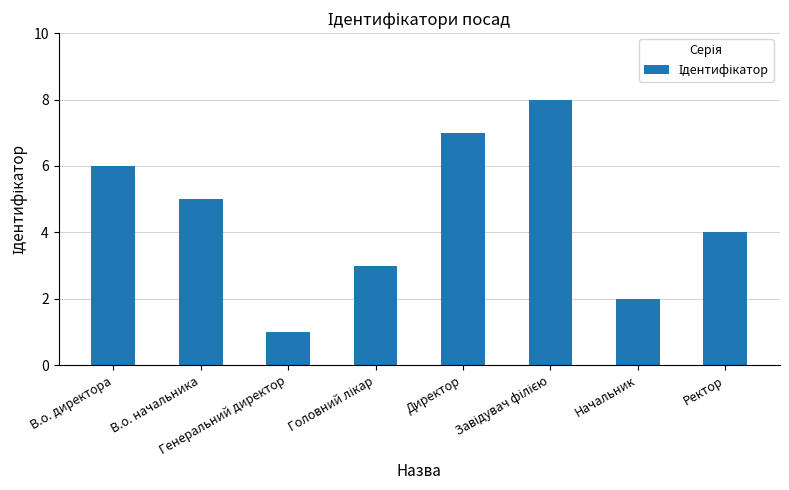

What is the value of the 6th bar from the left?

8